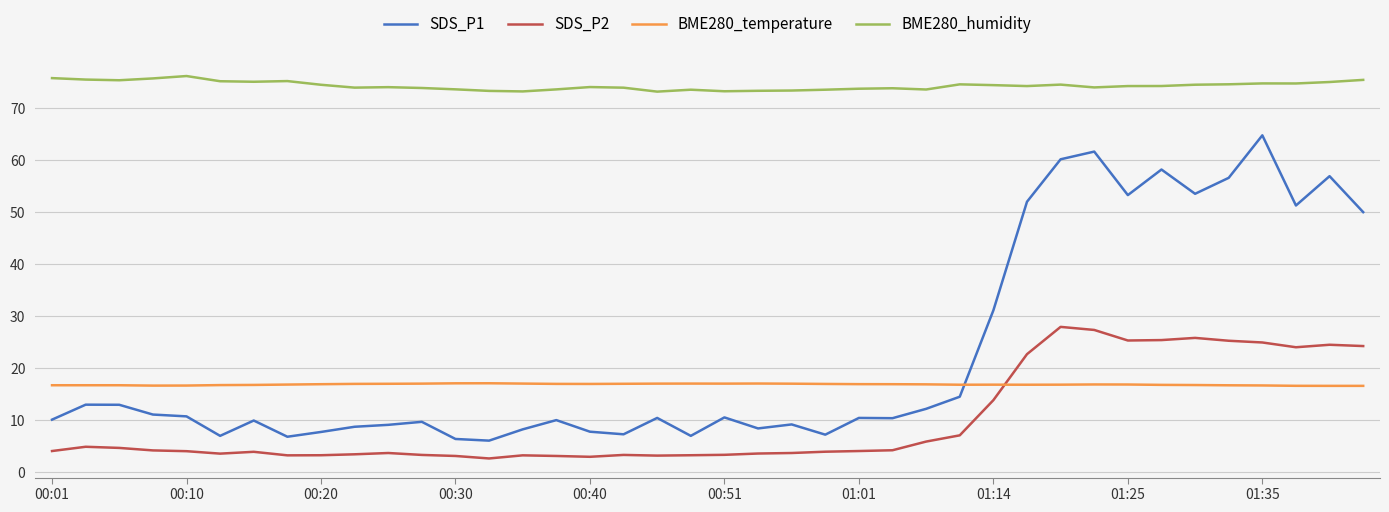

True or false: SDS_P1 and BME280_humidity intersect in this chart.

False